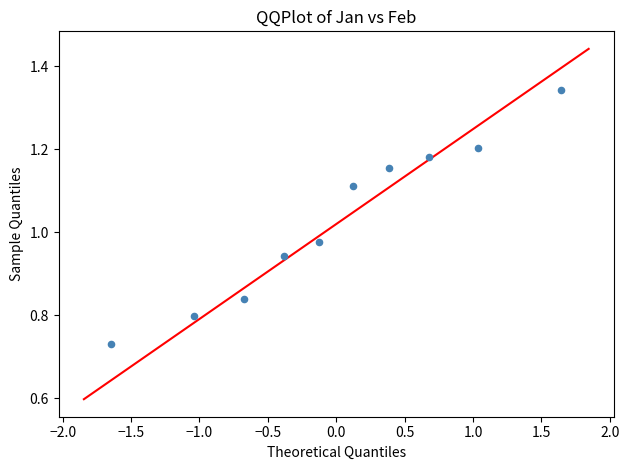

What is the range of Y values (max minus min)?

0.6